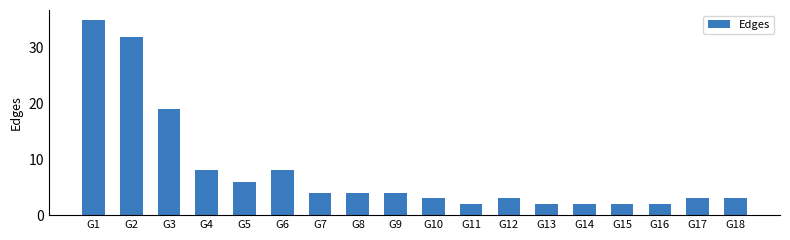

Between G14 and G2, which is larger?

G2